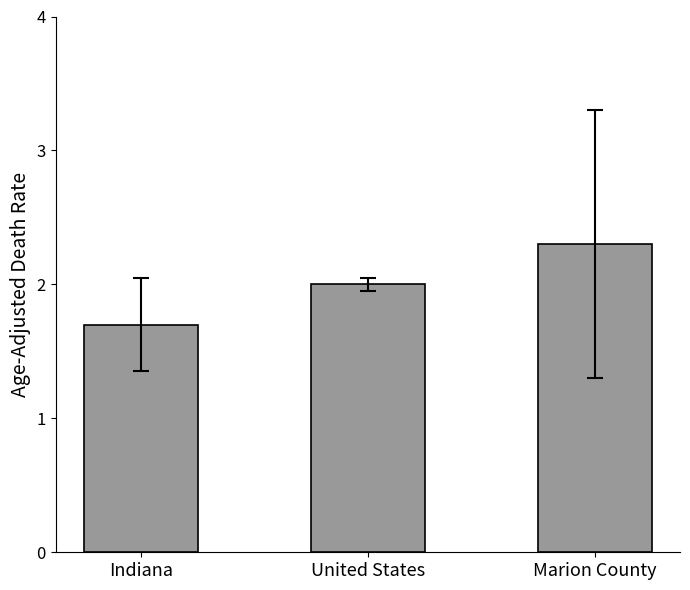

Between United States and Indiana, which is larger?

United States